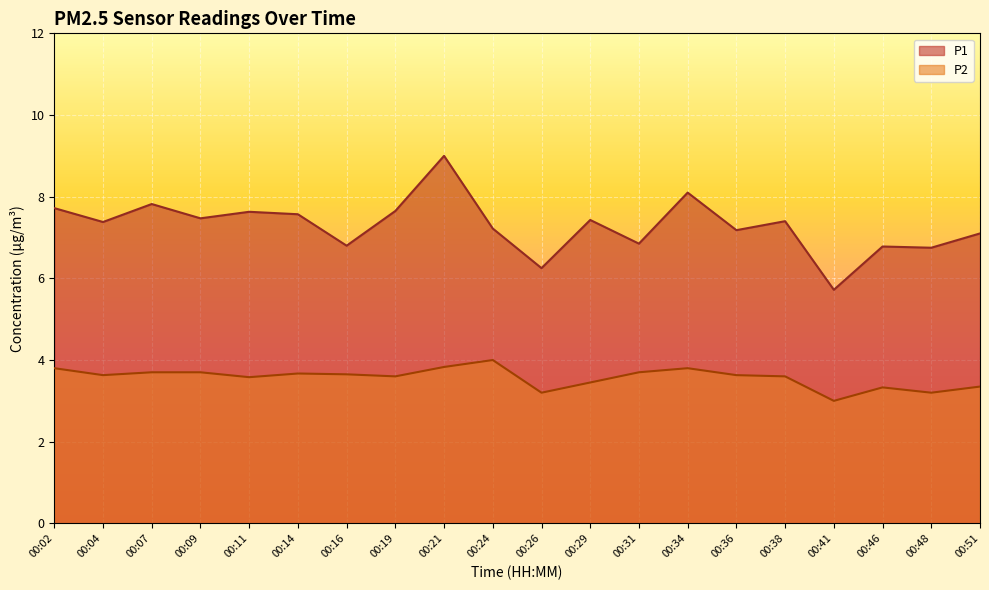

What is the sum of all P2 values?

71.4